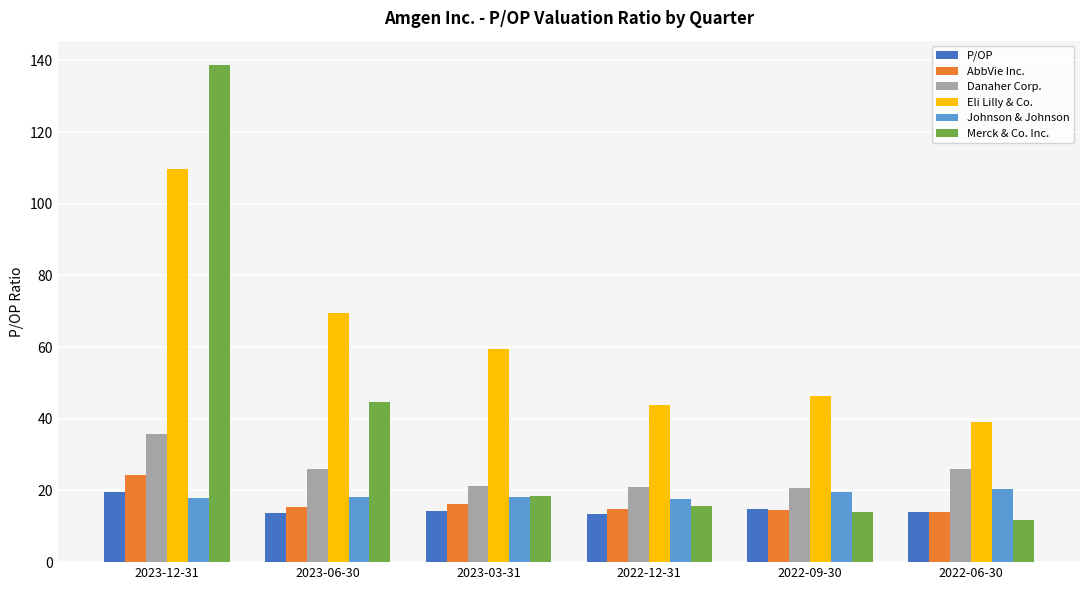

What position from the right is 2022-09-30?

2